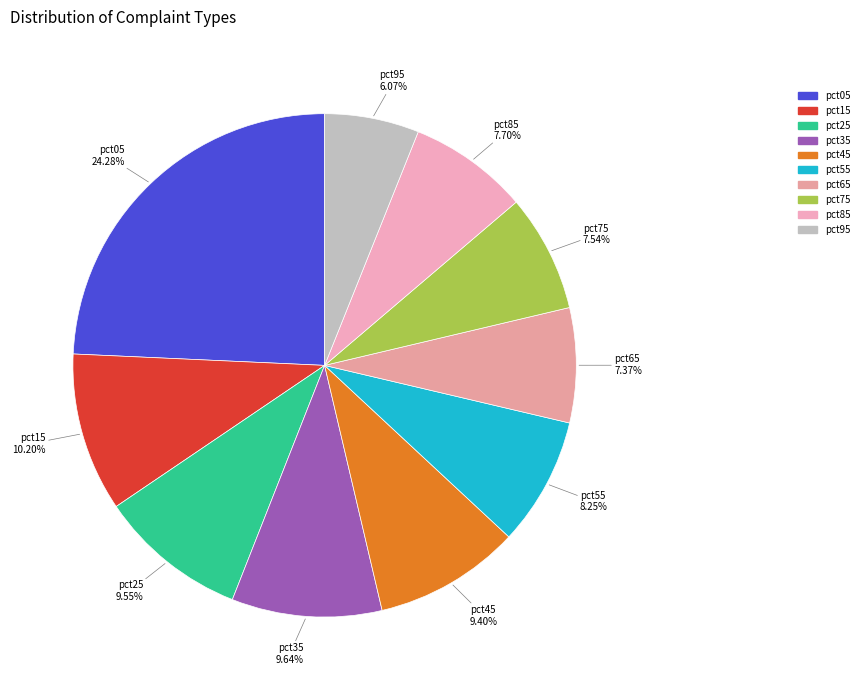

How many slices are in this pie chart?

10